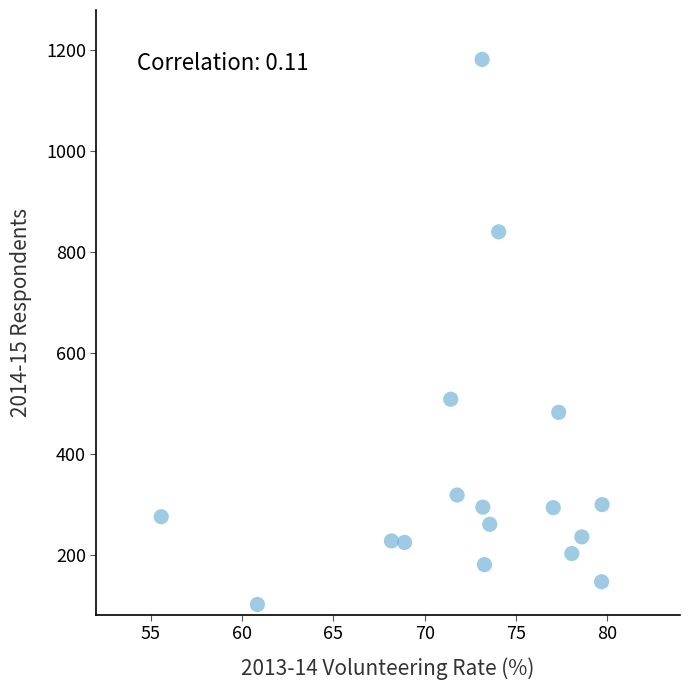

What is the range of Y values (max minus min)?

1081